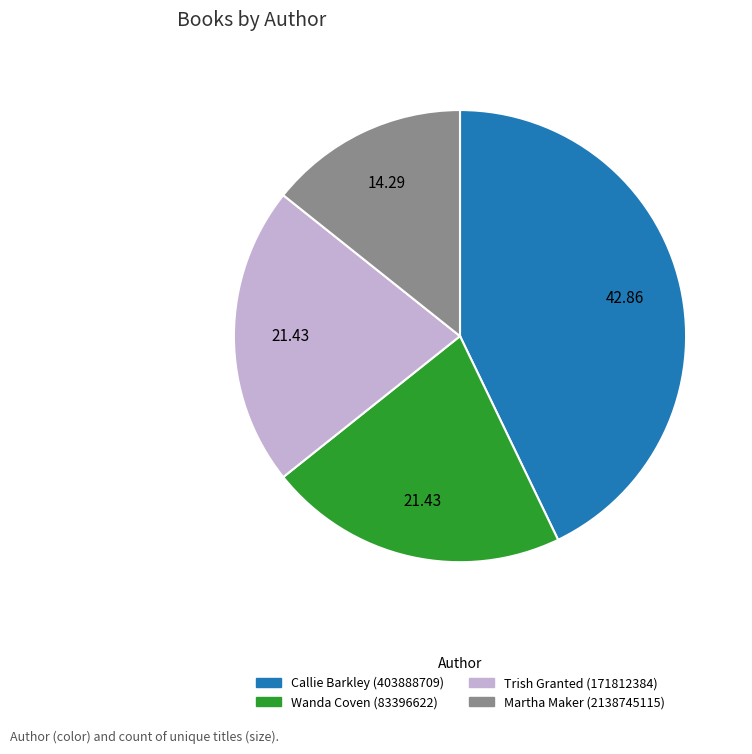

Is it true that Wanda Coven (83396622) is 41% of the pie?

False